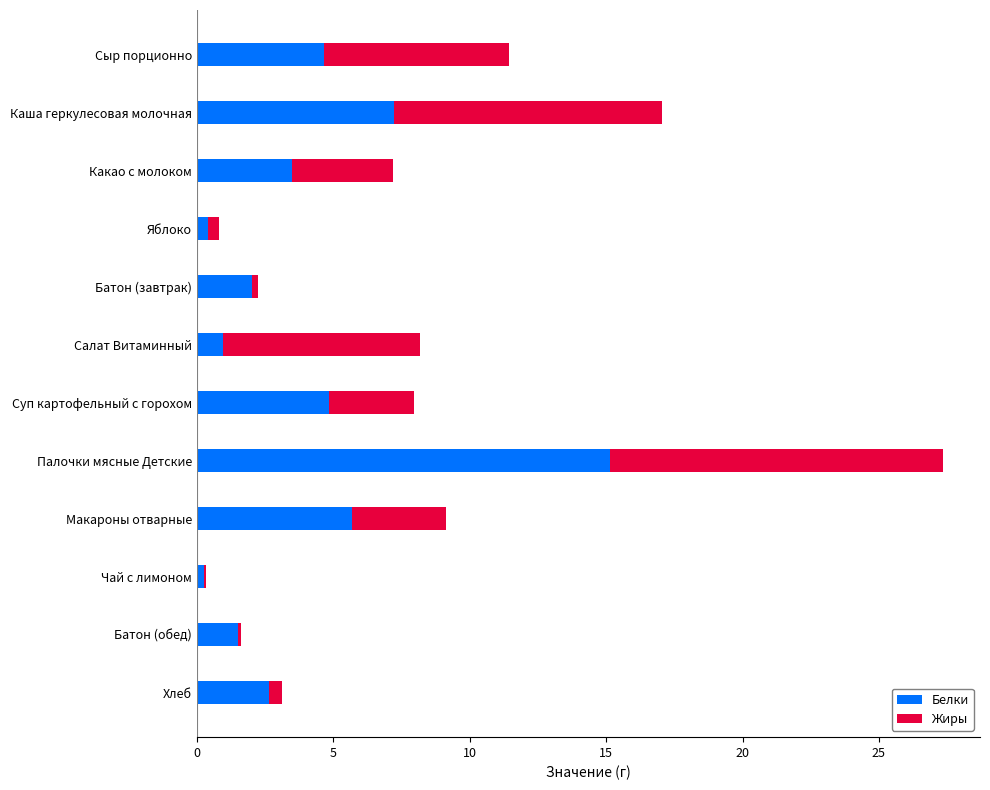

What is the sum of all Белки values?

48.8